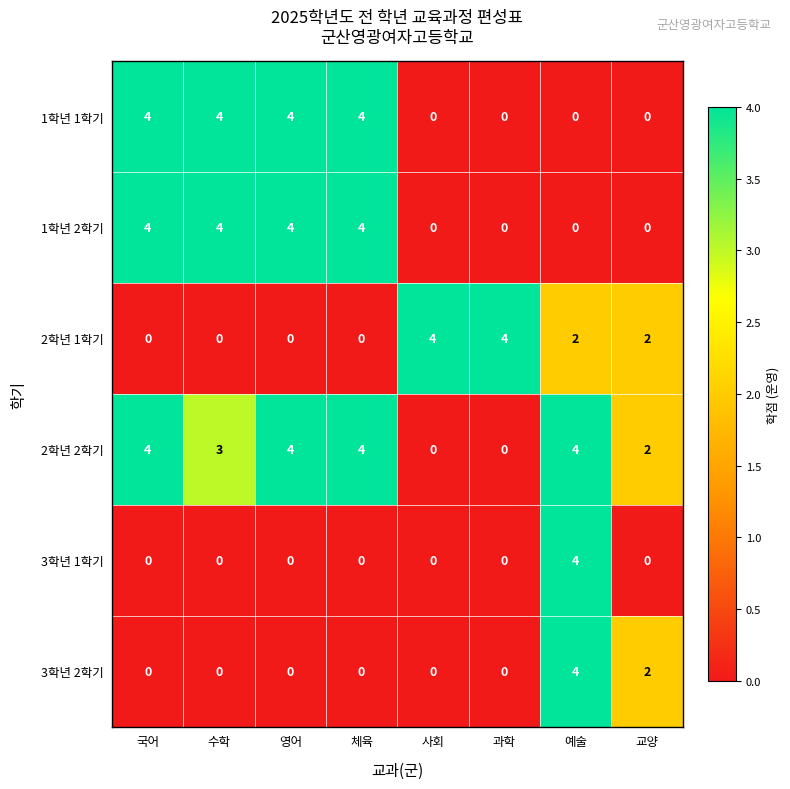

The 1학년 1학기 series shows 6 at 체육. True or false?

False